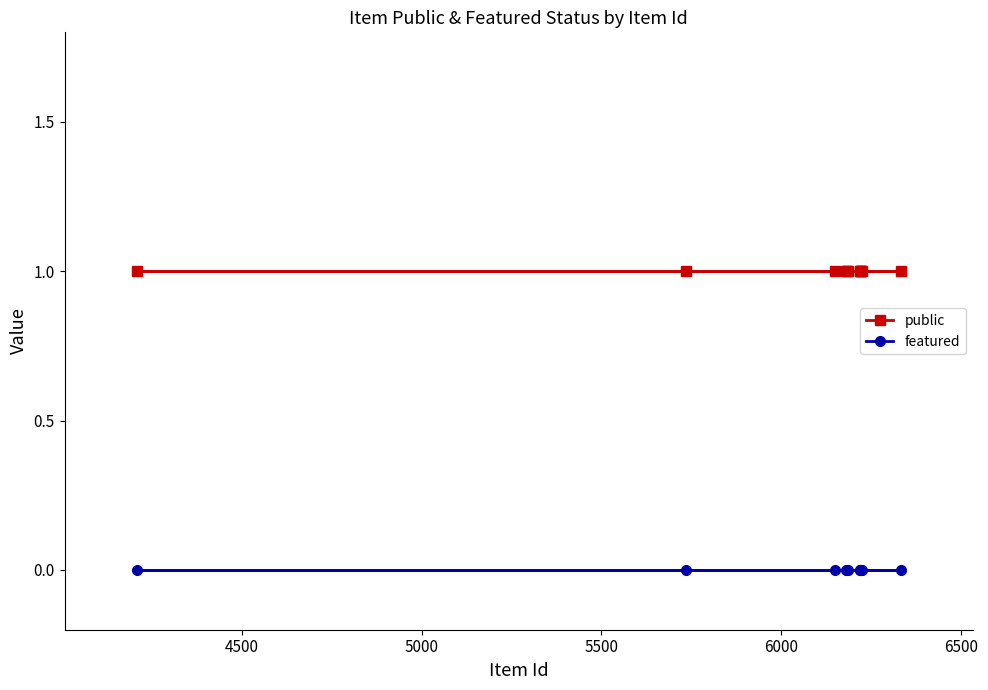

At how many categories does at least one series exceed 0?

12